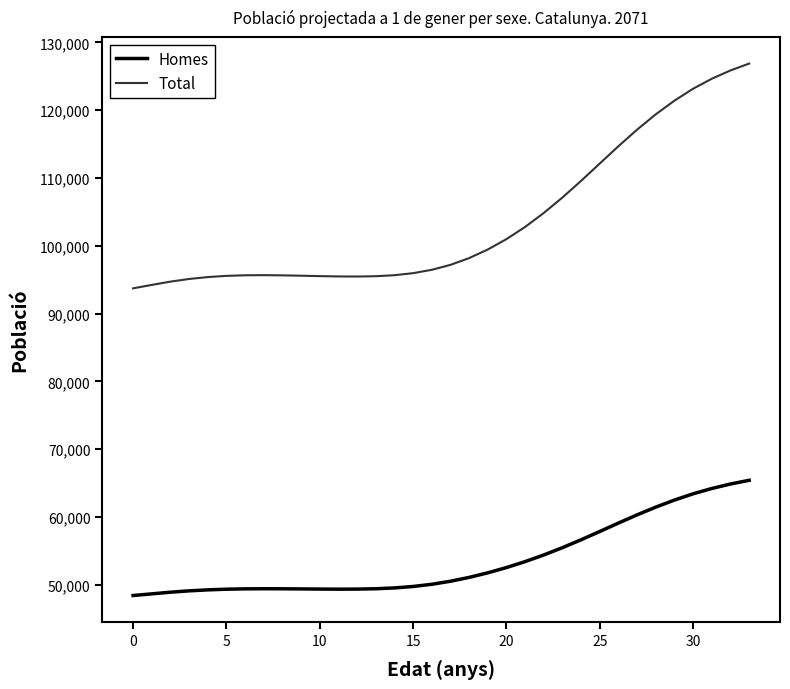

Rank the series by their average value, from highest to lowest.

Total, Homes